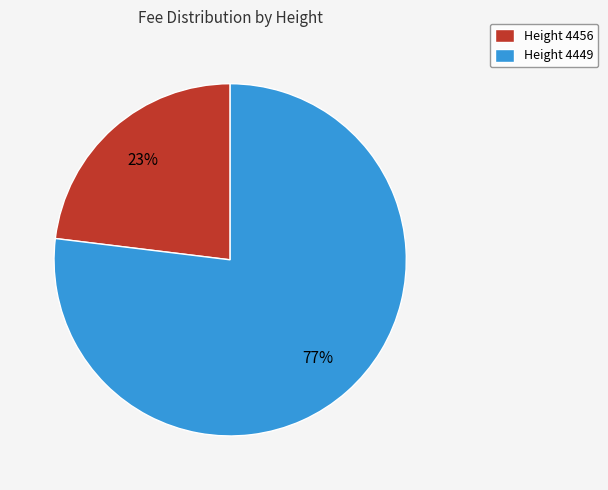

Does any single category account for the majority?

Yes